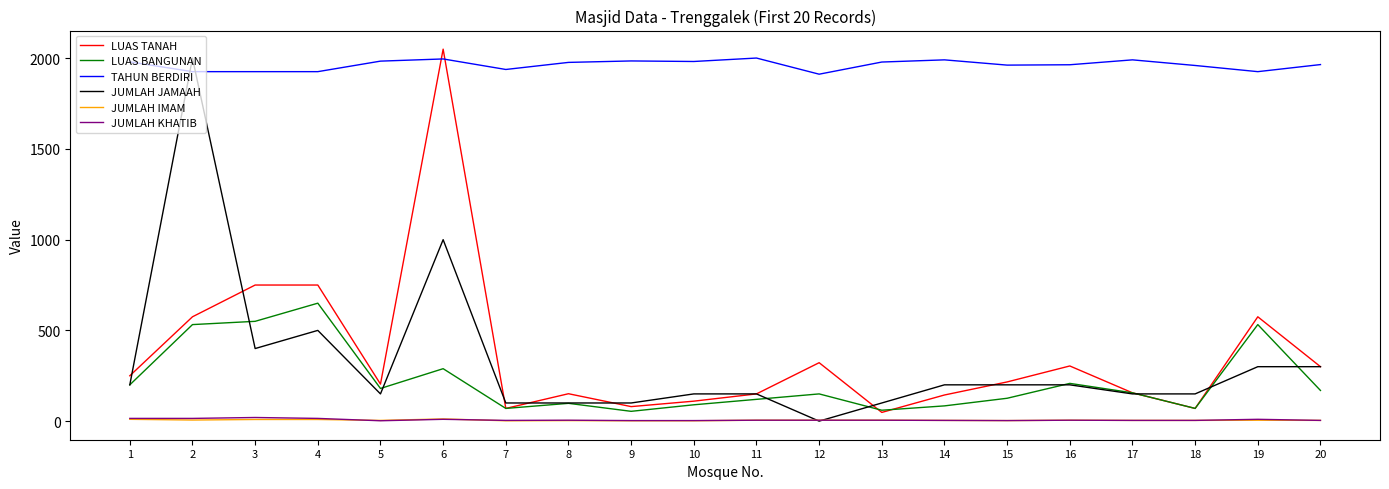

True or false: JUMLAH KHATIB and LUAS BANGUNAN cross at least once.

False